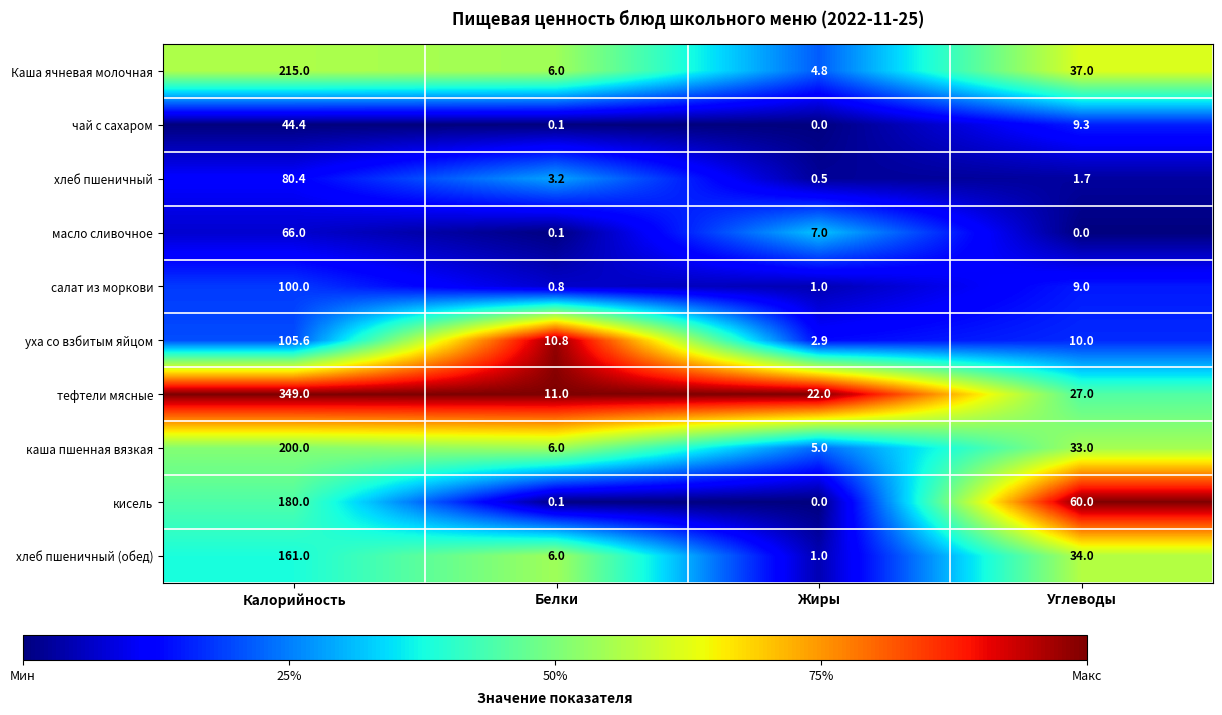

Is it true that Каша ячневая молочная equals 215.0 at Калорийность?

True